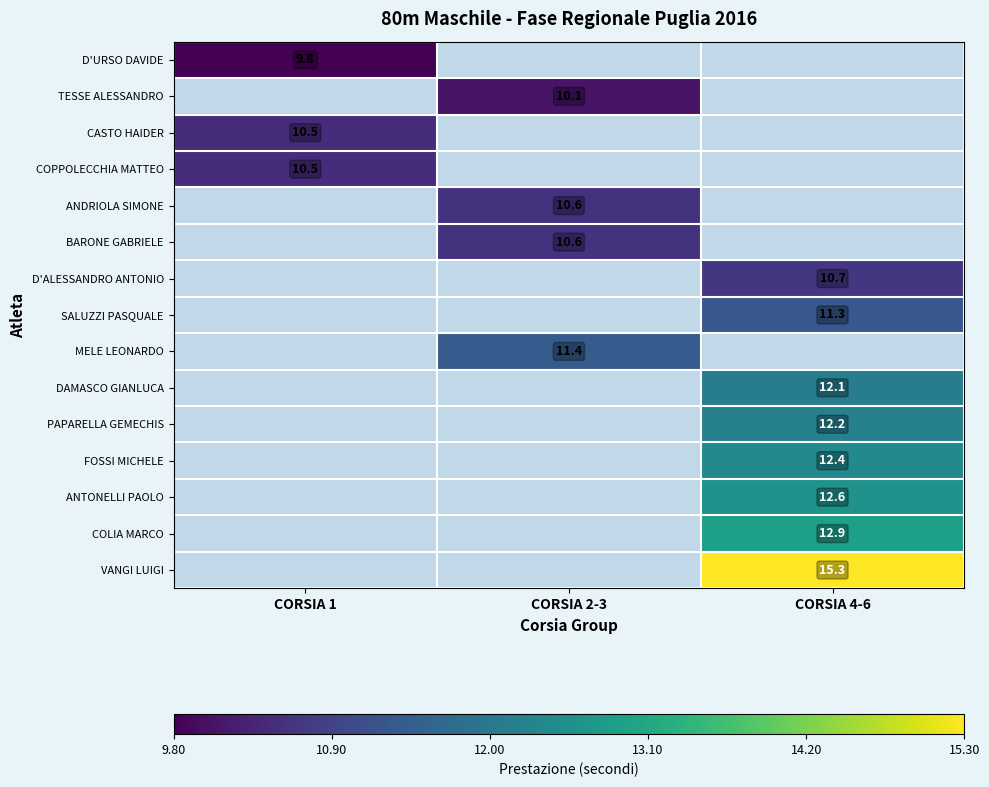

Is it true that ANTONELLI PAOLO equals 2.7 at CORSIA 4-6?

False